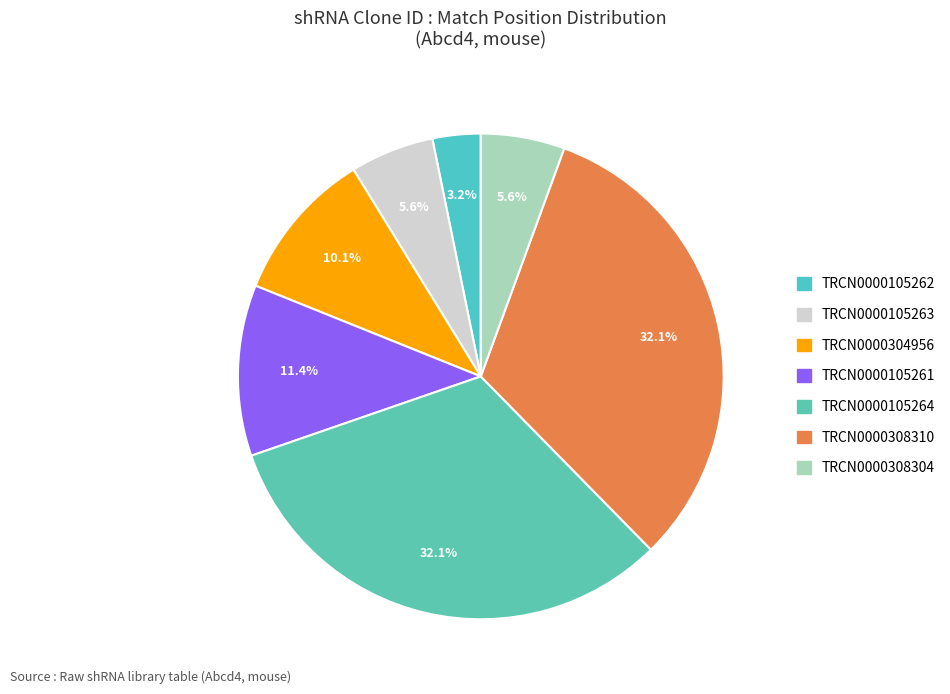

What percentage is the TRCN0000308310 slice, to the nearest percent?

32%